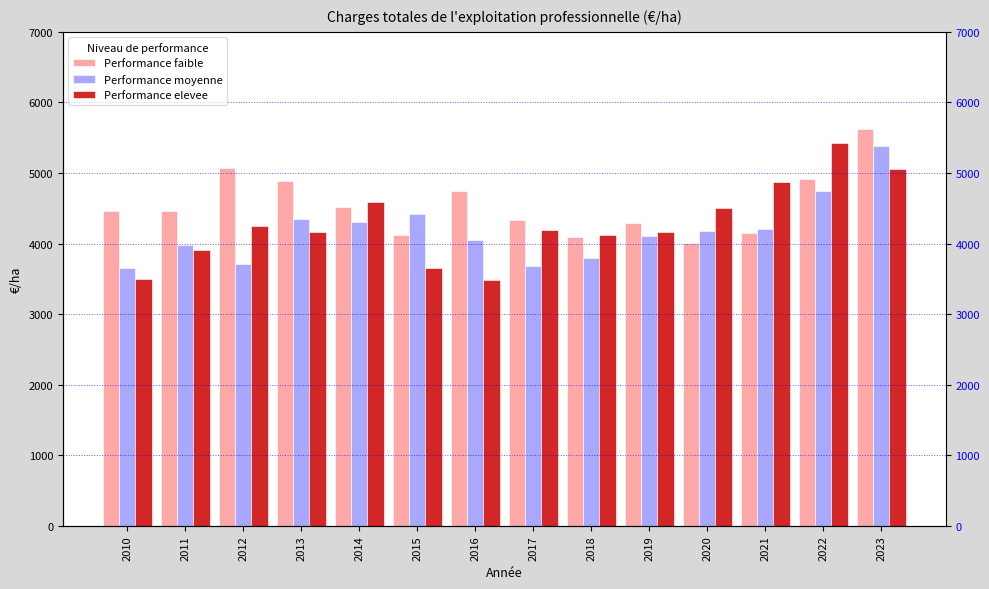

What are all the series names shown in the legend?

Performance faible, Performance moyenne, Performance elevee